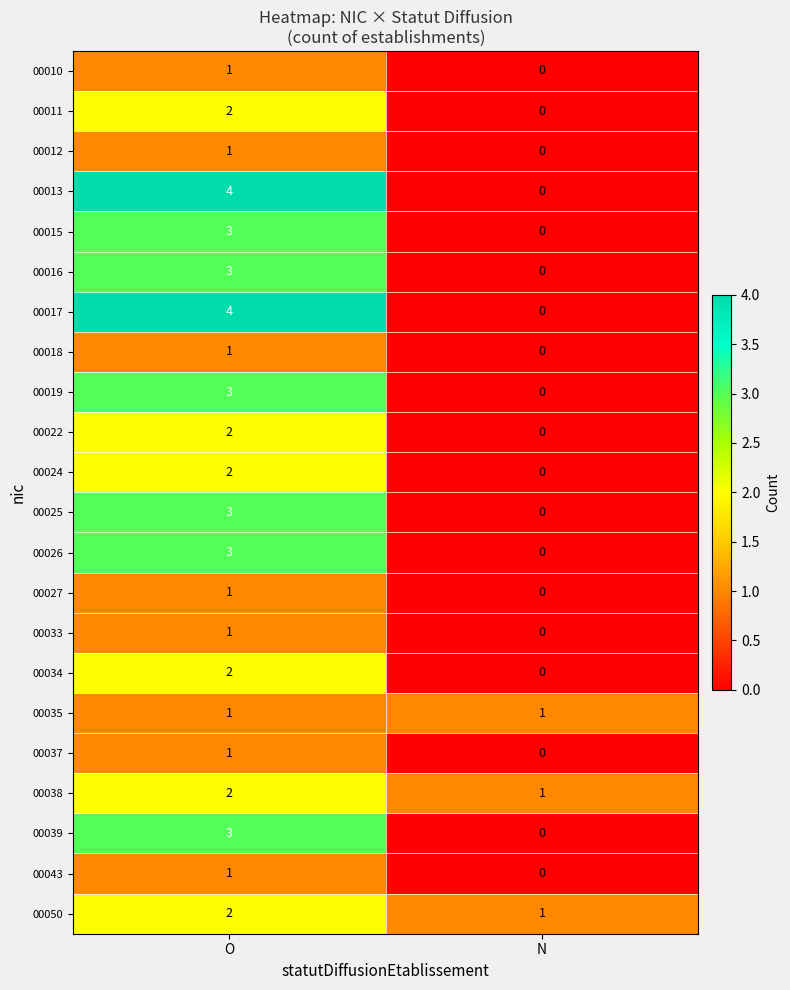

What is the maximum value shown in the chart?

4